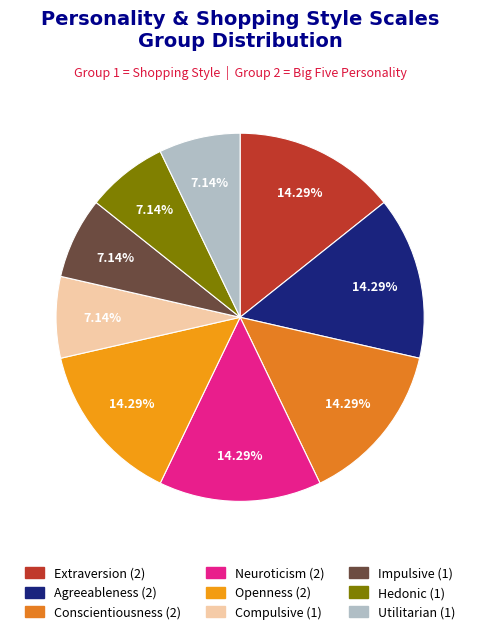

Does any single category account for the majority?

No